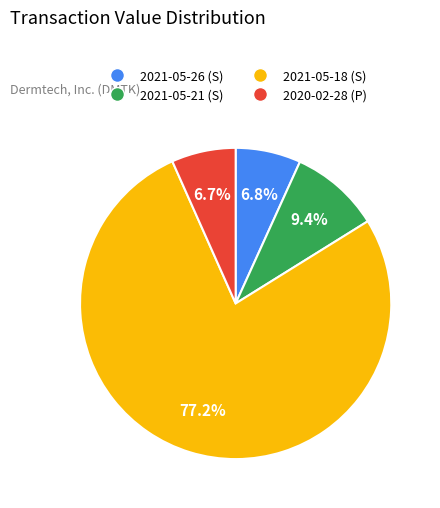

How much of the chart is everything except 2021-05-21 (S)?

90.6%